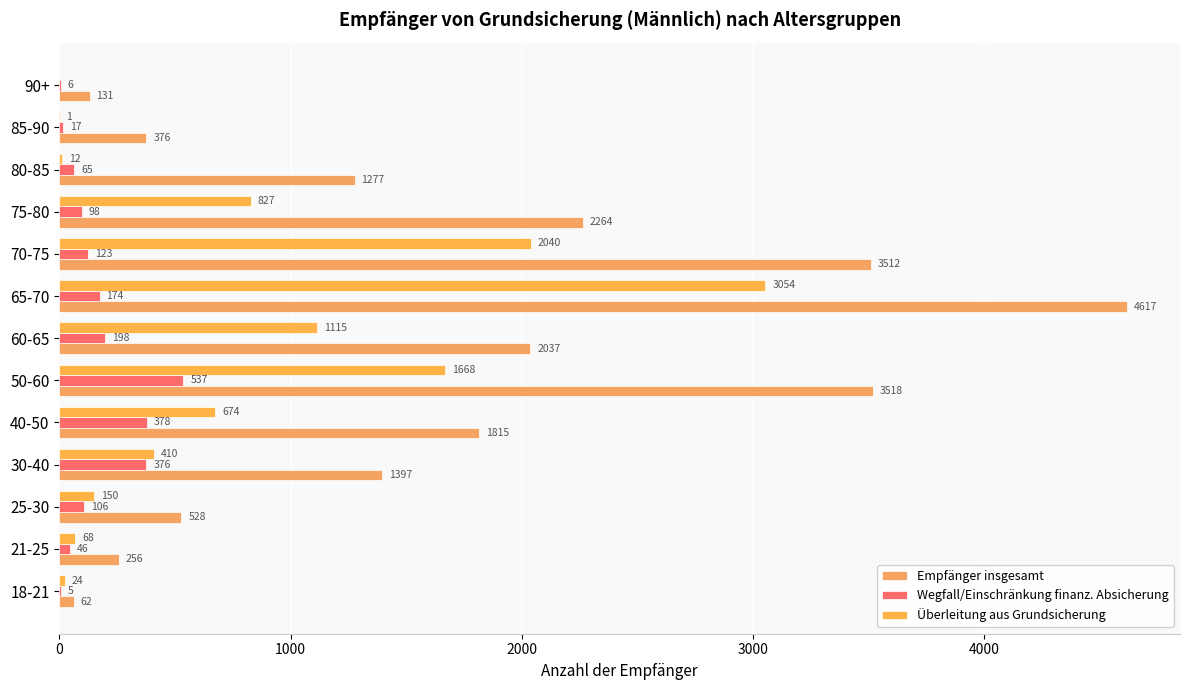

Count the number of categories in the chart.

13